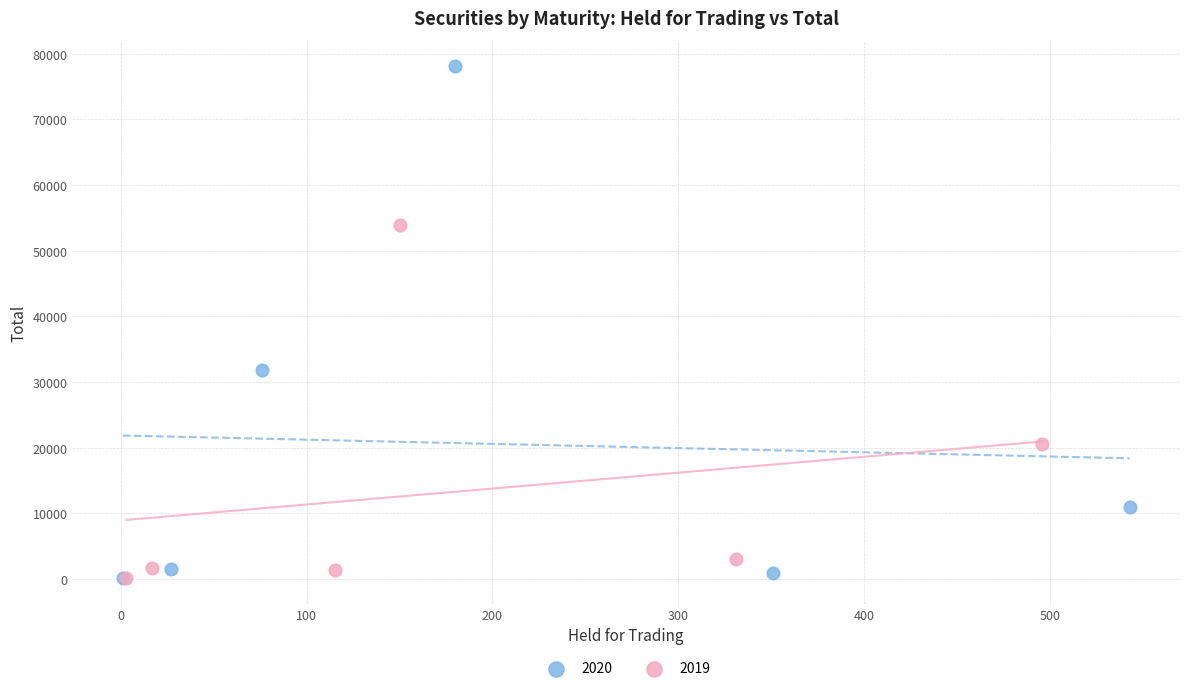

Which series has the largest Y range (max minus min)?

2020